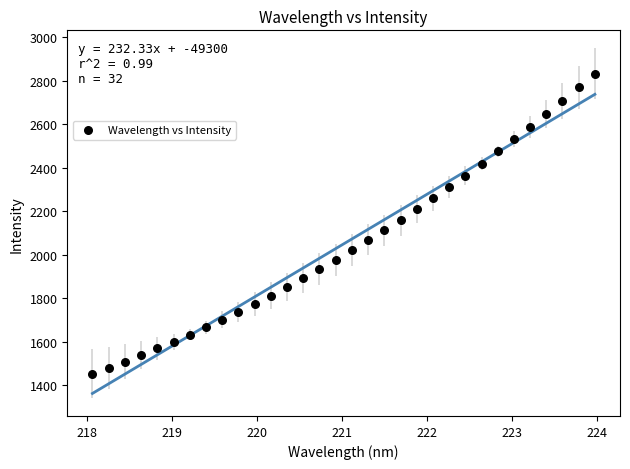

What is the range of Y values (max minus min)?

1380.7